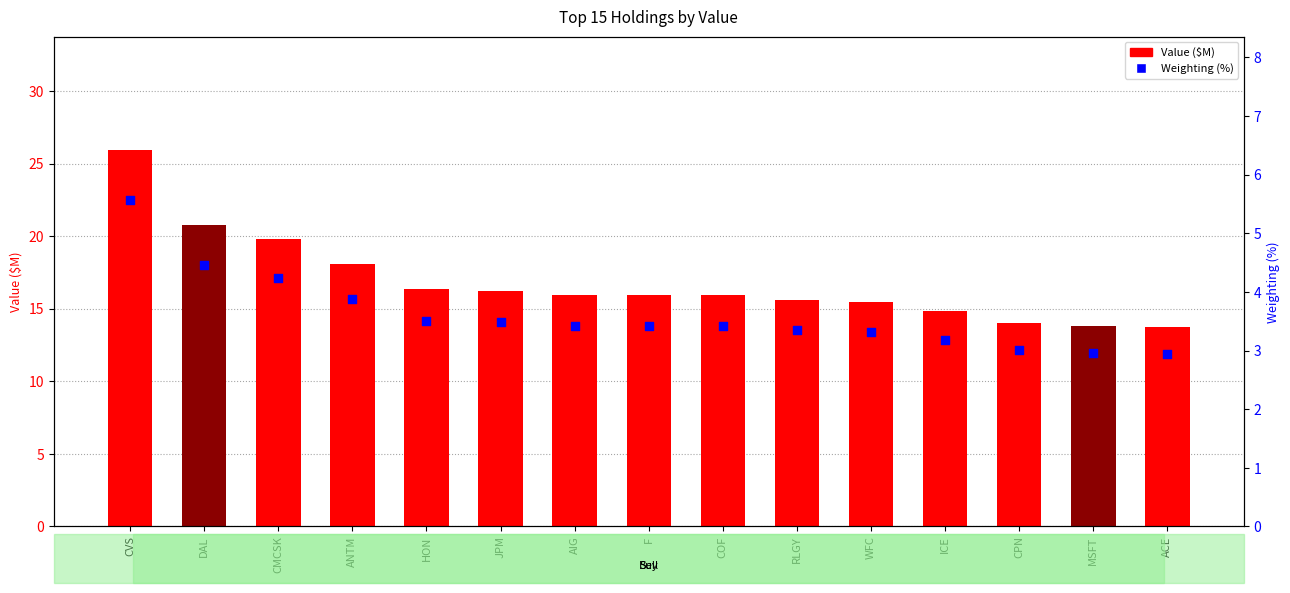

At which category is the sum across all series the highest?

CVS